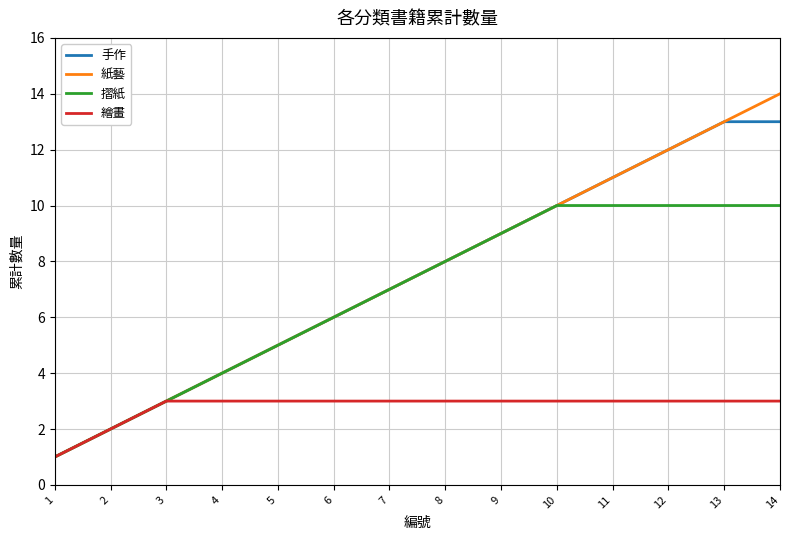

Which series has the largest range (max minus min)?

紙藝